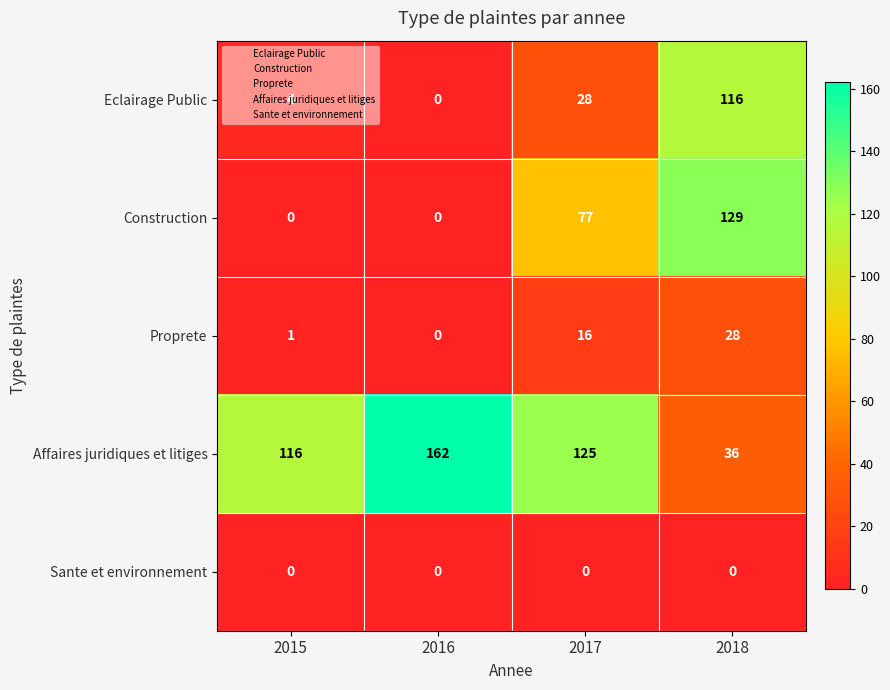

True or false: Eclairage Public has a value of -46 at 2016.

False